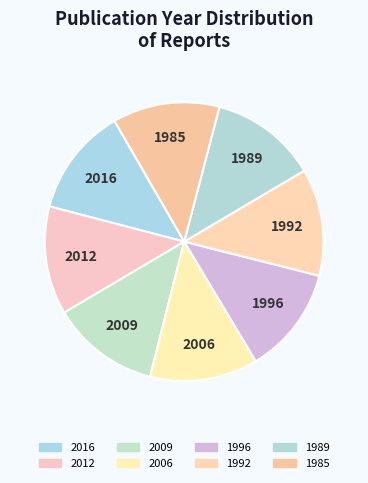

How many segments does this pie chart have?

8